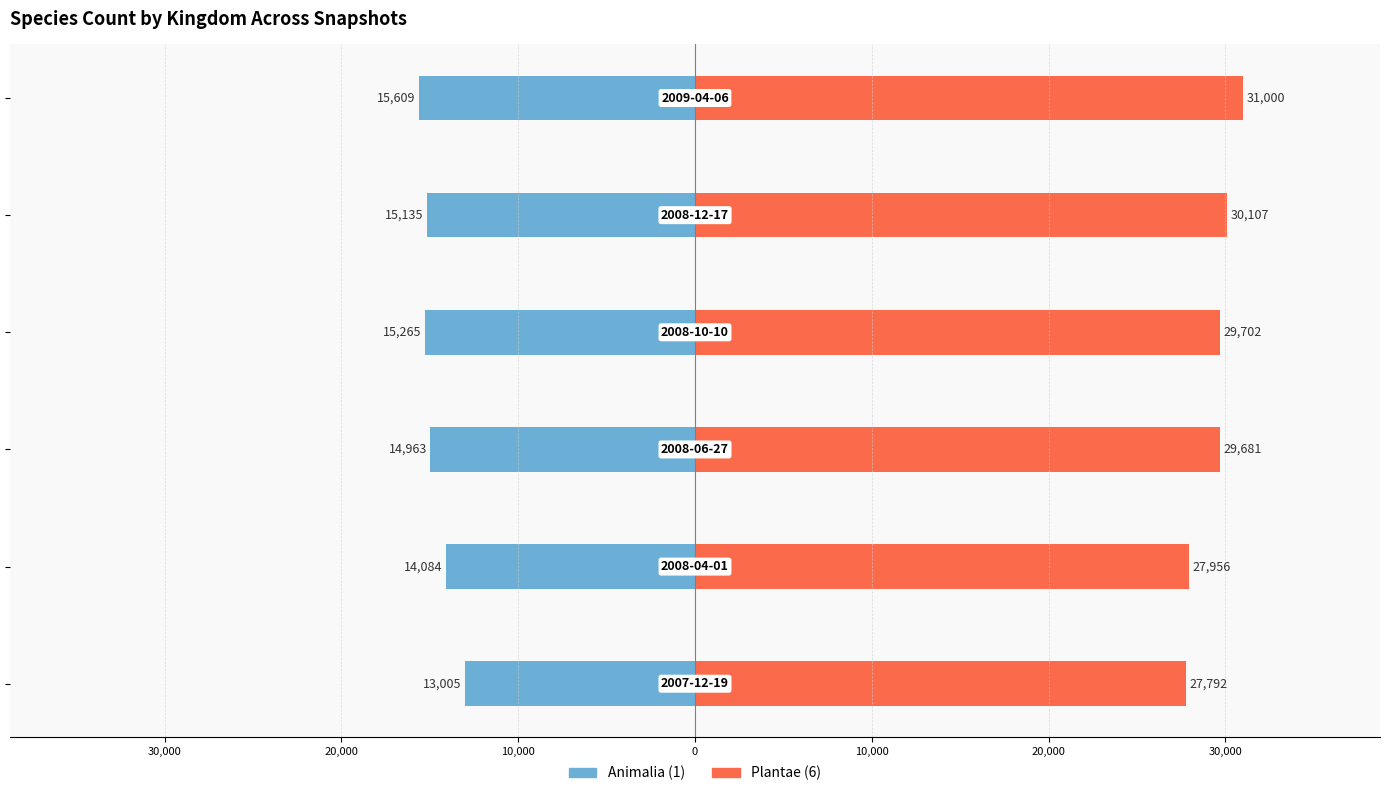

What is the approximate value of Plantae (6) at 30,000, to the nearest 50?

27950